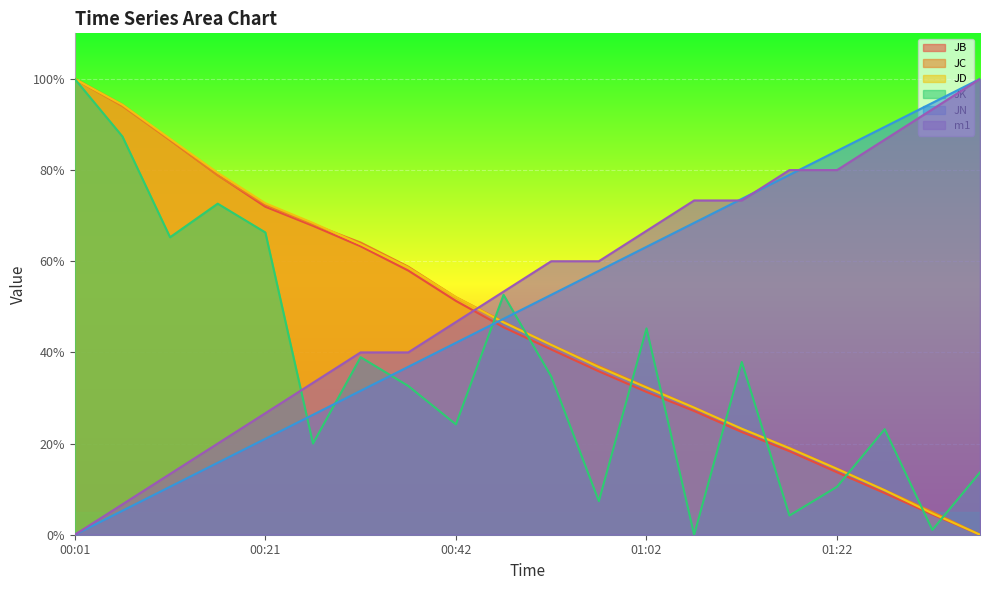

At which category does the chart reach its peak across all series?

00:01